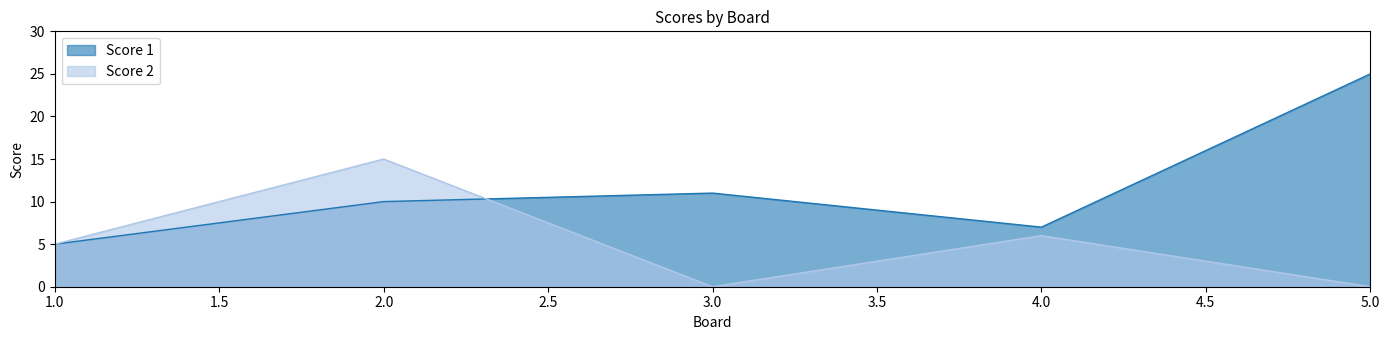

What is the difference between the highest and lowest values at 5.0?

25